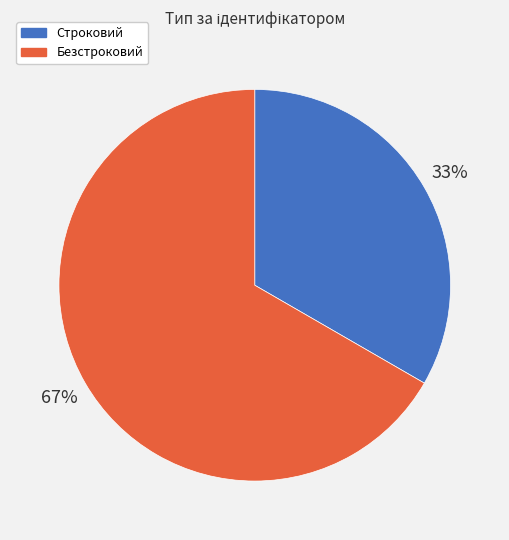

What percentage is the Безстроковий slice, to the nearest percent?

67%